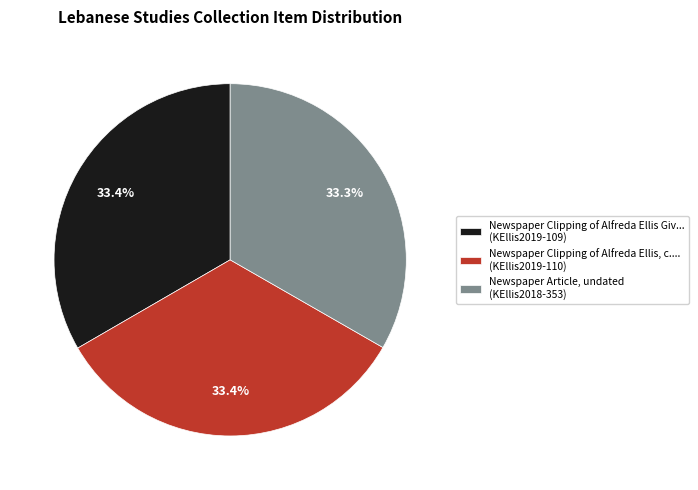

Is there any slice that represents more than half of the pie?

No